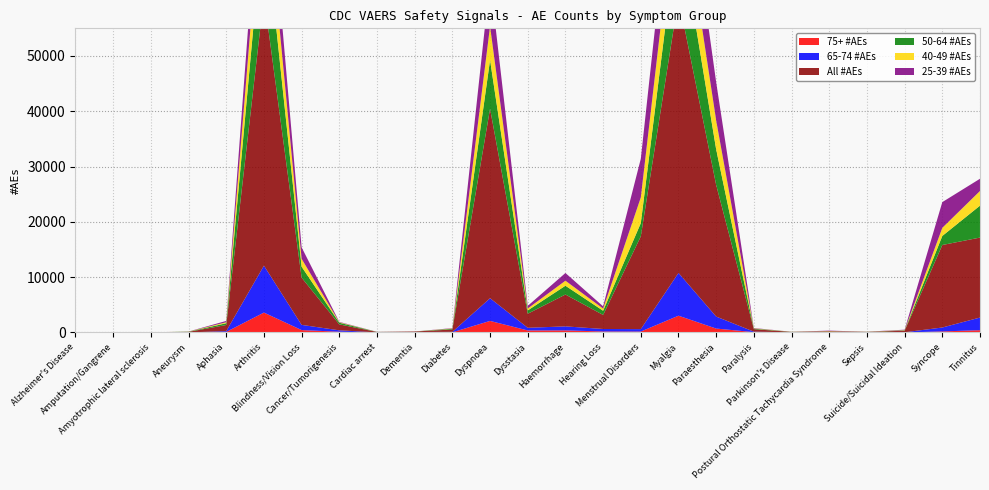

Reading right to left, transcribe all the data shown in this chart.

75+ #AEs: 414	192	6	6	3	6	65	708	3034	168	182	377	365	2091	29	21	9	134	433	3598	103	12	5	4	4
65-74 #AEs: 2286	707	34	19	6	25	84	2169	7737	442	450	726	483	4104	86	54	10	255	940	8485	140	3	1	2	12
All #AEs: 14463	14919	276	81	189	76	443	23781	49716	16777	2539	5764	2540	34272	424	100	72	1073	8545	48720	1109	97	15	20	26
50-64 #AEs: 5773	1640	61	16	24	16	95	6434	13903	2394	760	1588	602	8797	127	5	11	304	1975	15229	317	34	4	3	4
40-49 #AEs: 2655	1466	50	11	42	6	56	5233	8682	4639	389	906	348	6109	58	0	6	79	1431	8589	183	16	1	2	1
25-39 #AEs: 2207	4652	80	10	73	1	65	6907	10969	6997	407	1395	474	8480	66	3	14	73	2075	8856	239	12	0	2	1